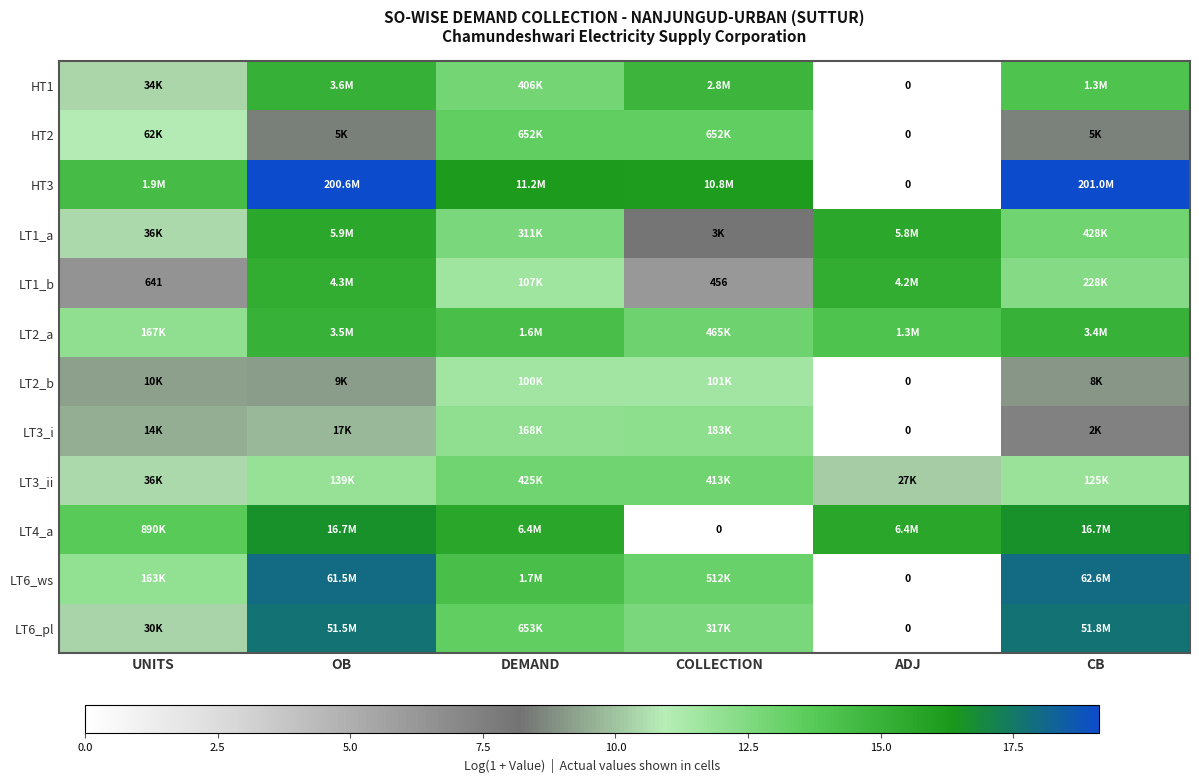

Read the LT6_pl value at OB.

17.8